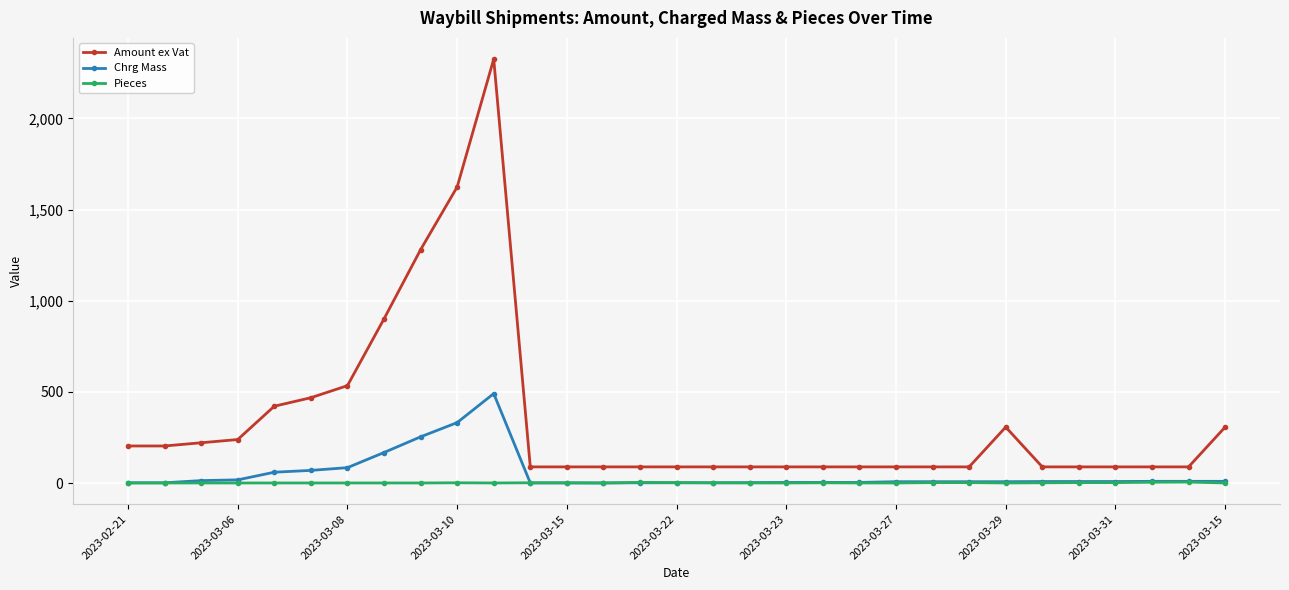

List the series in order of their peak value, lowest first.

Pieces, Chrg Mass, Amount ex Vat